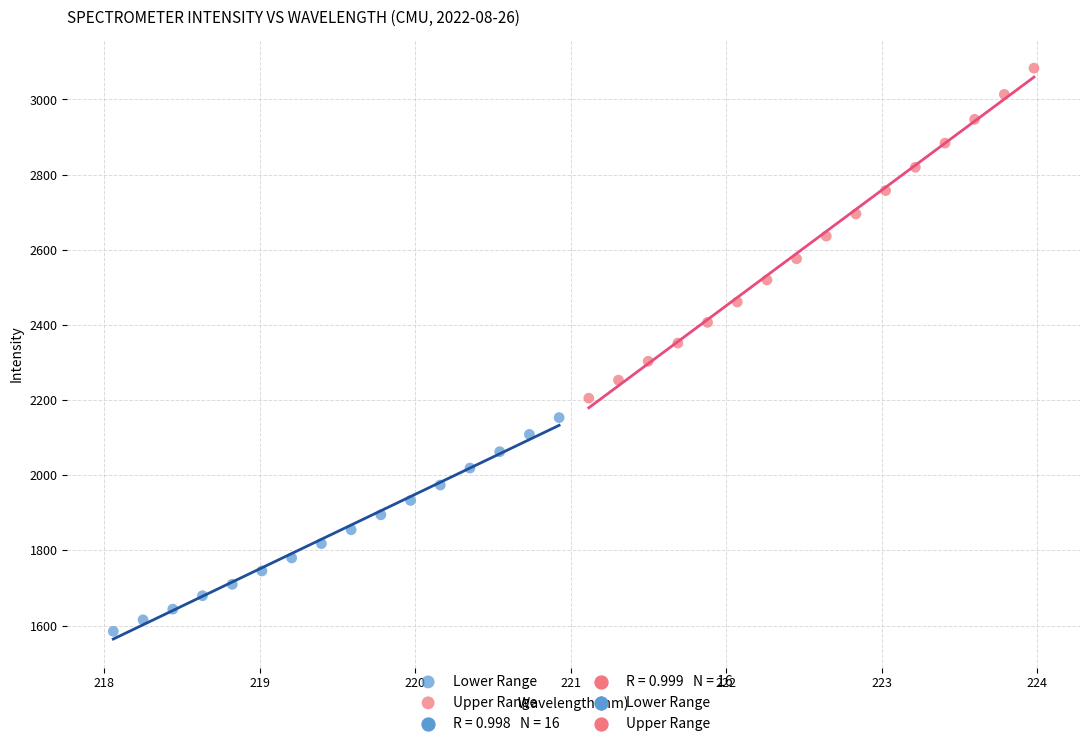

Which series reaches the minimum Y coordinate?

Lower Range